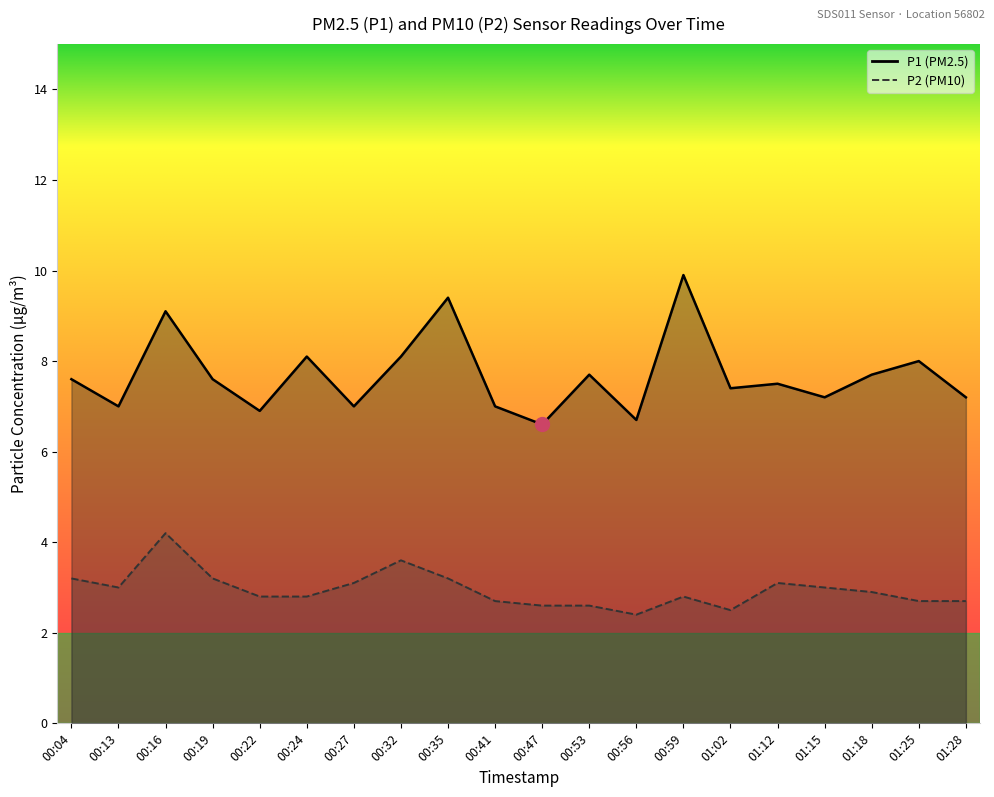

Between 00:13 and 00:56, which series saw the biggest shift?

P2